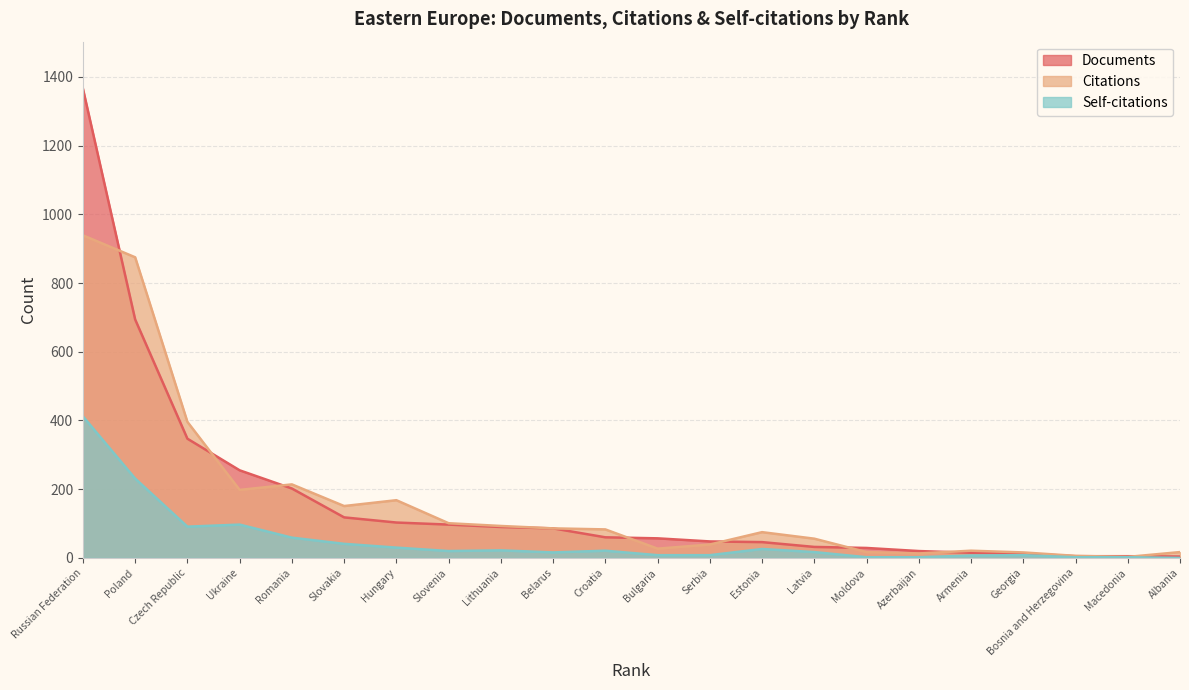

At which category is the sum across all series the highest?

Russian Federation